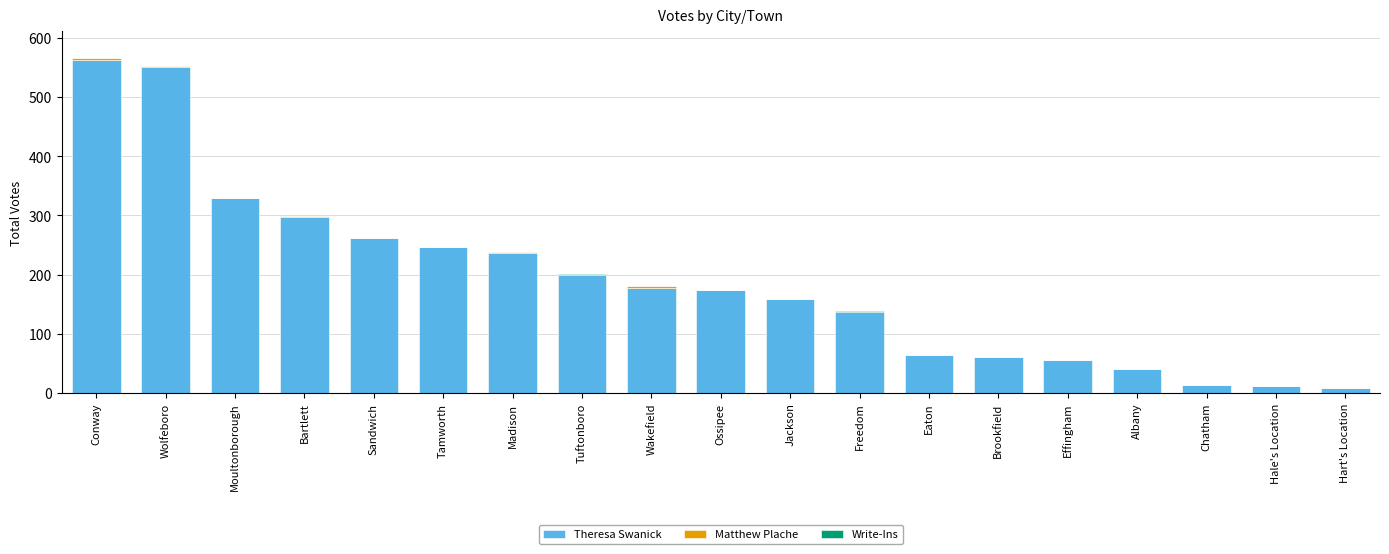

What is the maximum value for Theresa Swanick?

563